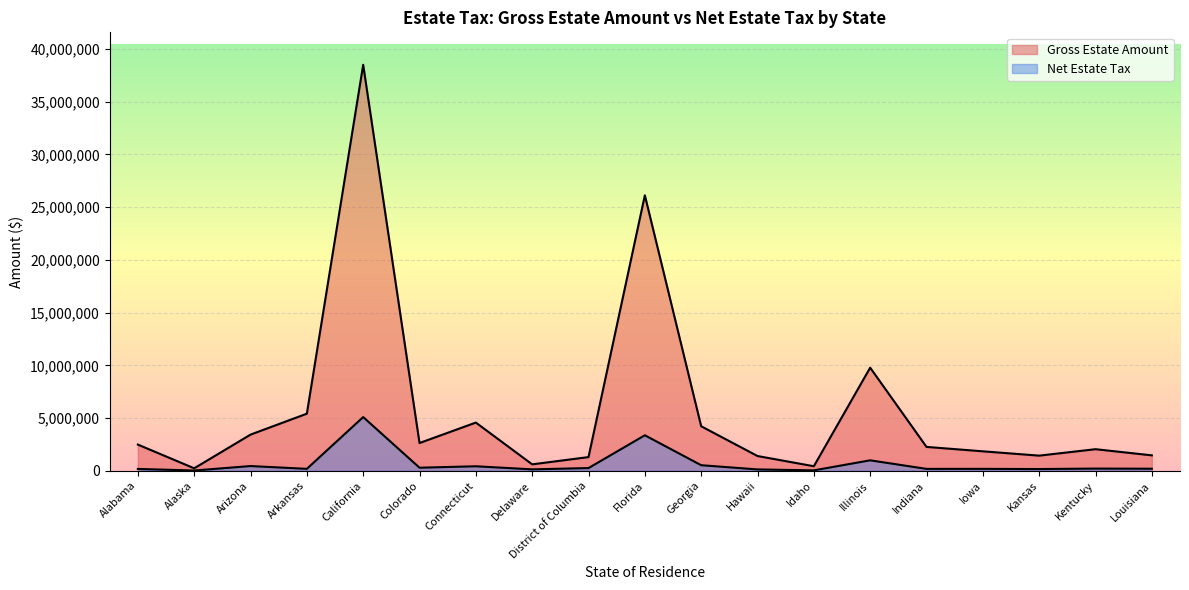

In Net Estate Tax, how many points are higher than both neighbors (excluding endpoints)?

7